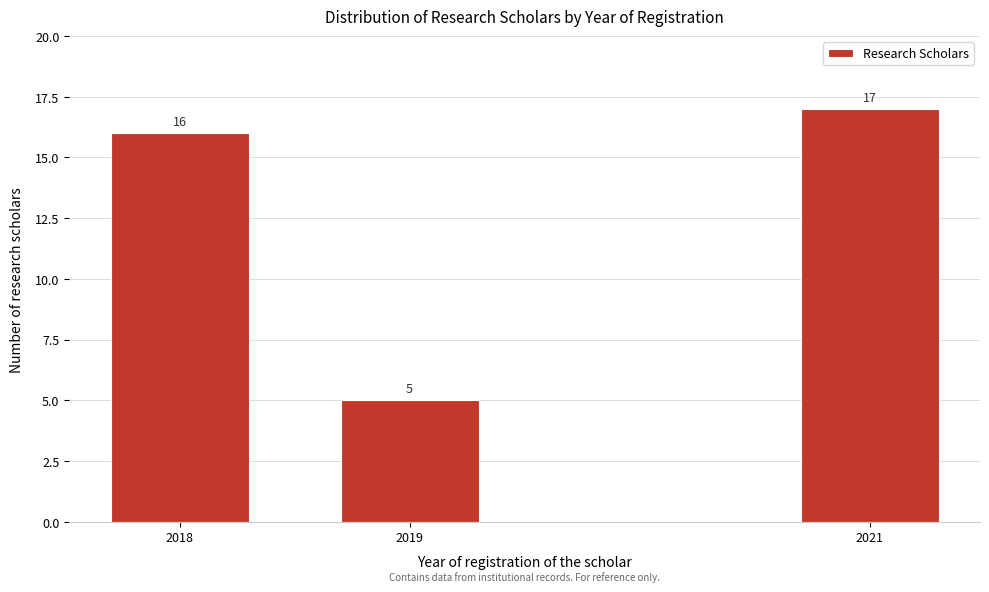

Reading left to right, list all the values displayed in this chart.

16	5	17